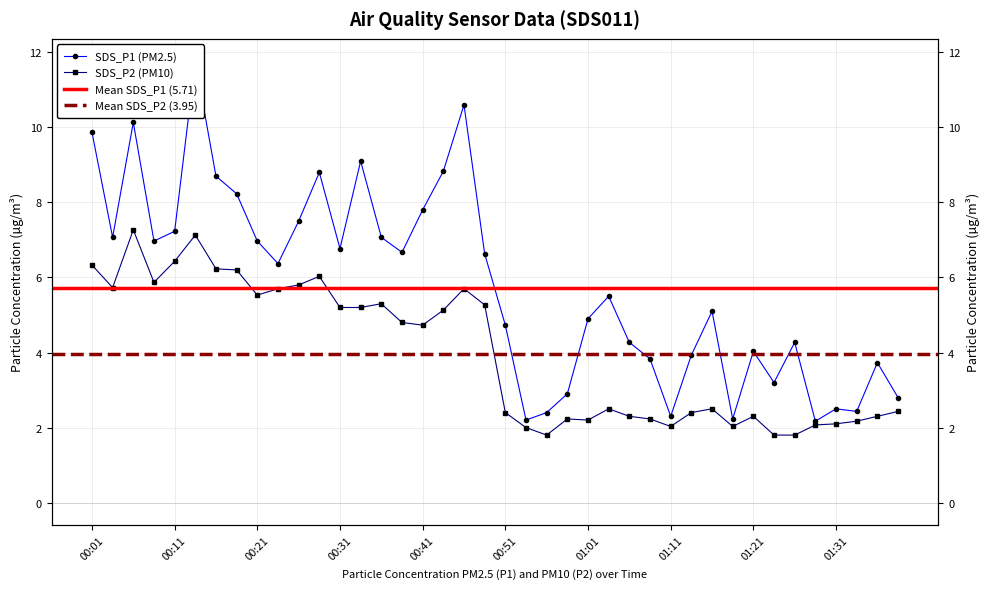

What is the label of the 14th point from the left?

00:33